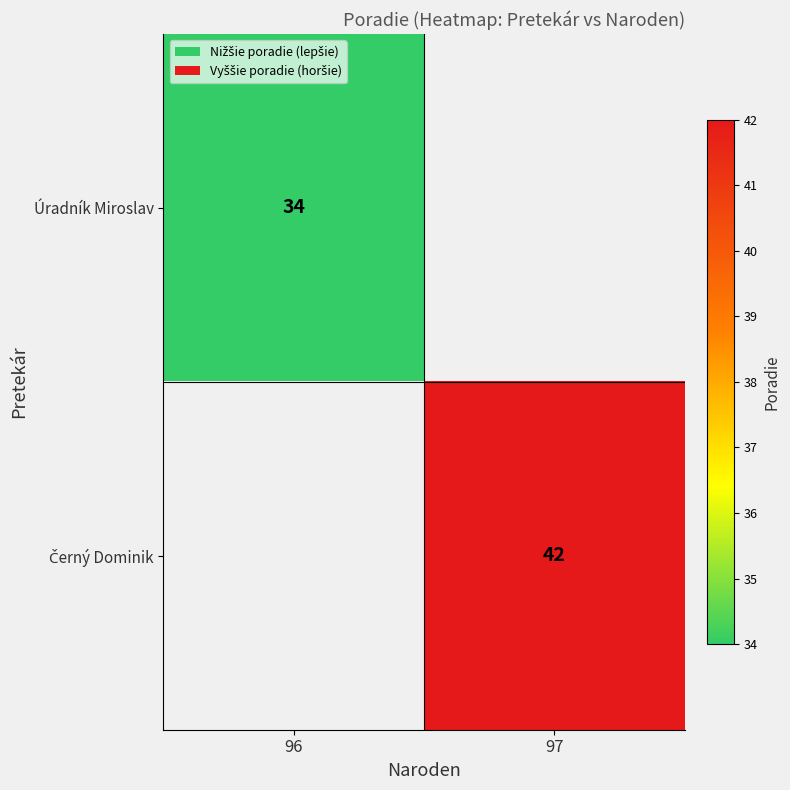

Is the value of Černý Dominik at 97 greater than the value of Úradník Miroslav at 97?

No